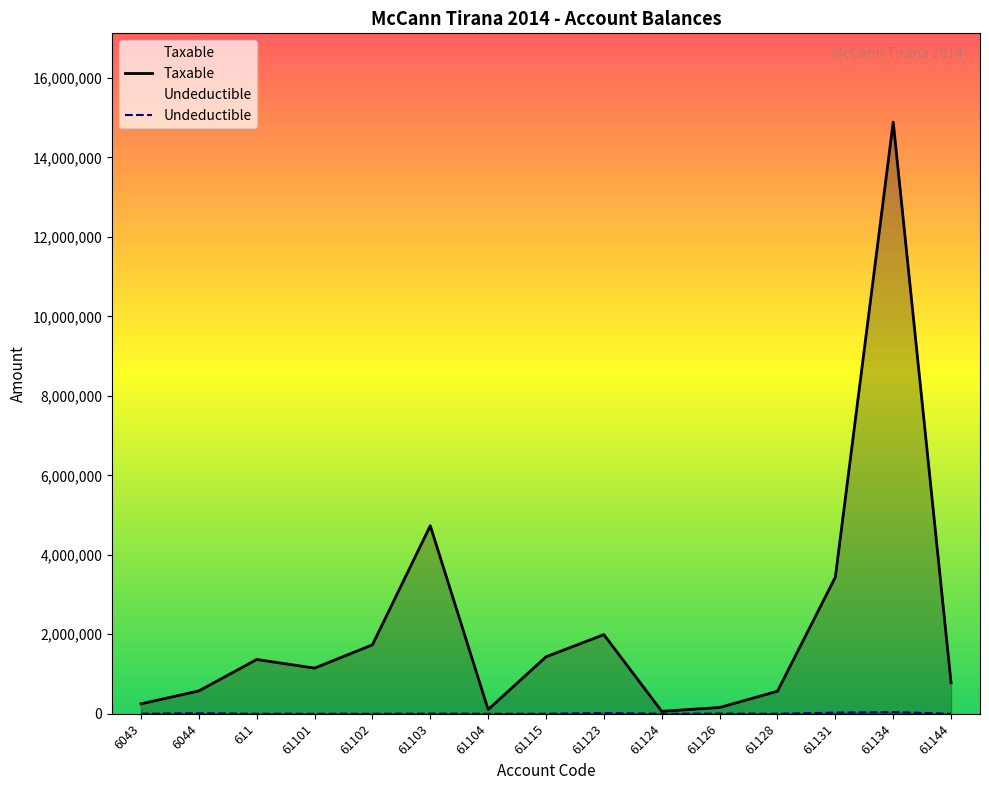

Is it true that Taxable equals 567460.5 at 61128?

True